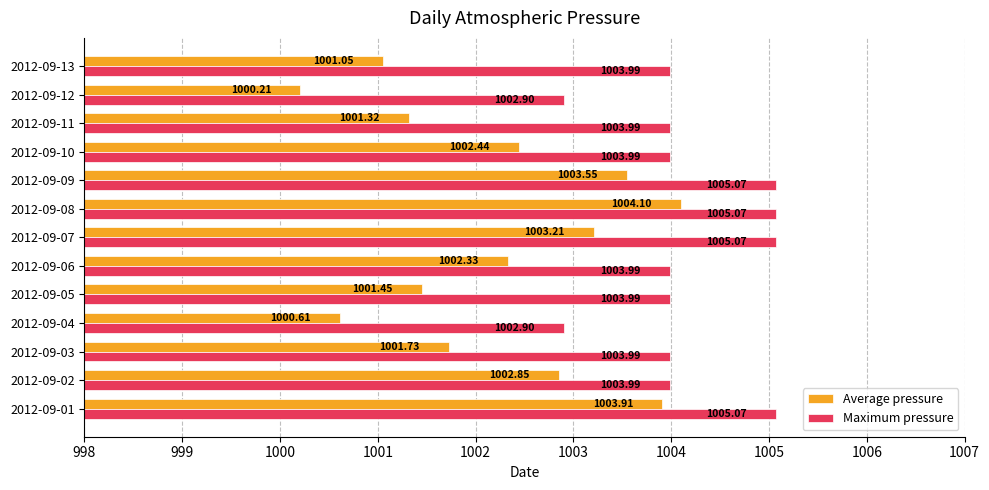

What is the difference between the second highest and minimum values in the Average pressure series?

3.7